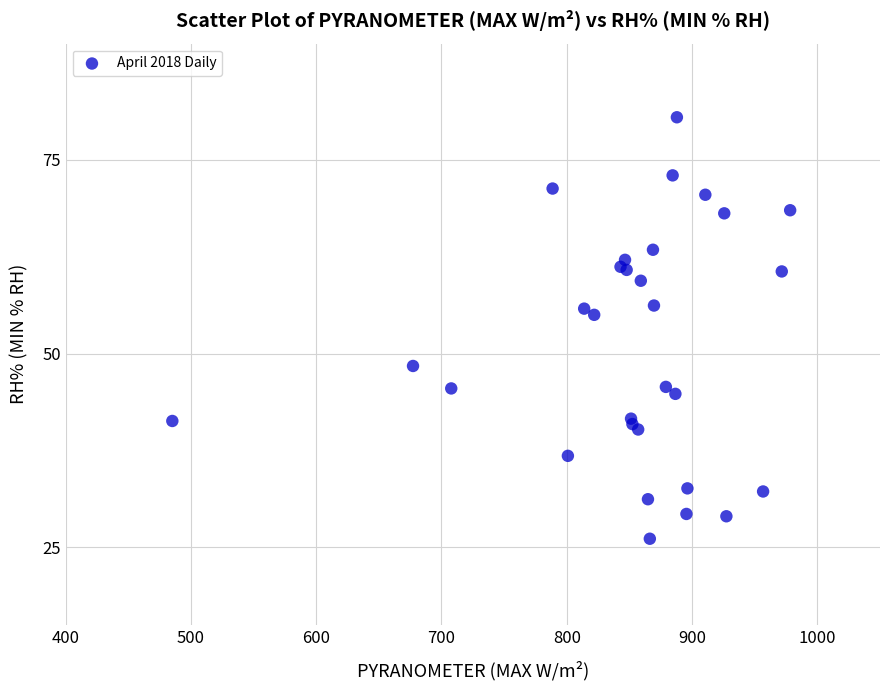

What Y value in the scatter plot is closest to 53?

55.0